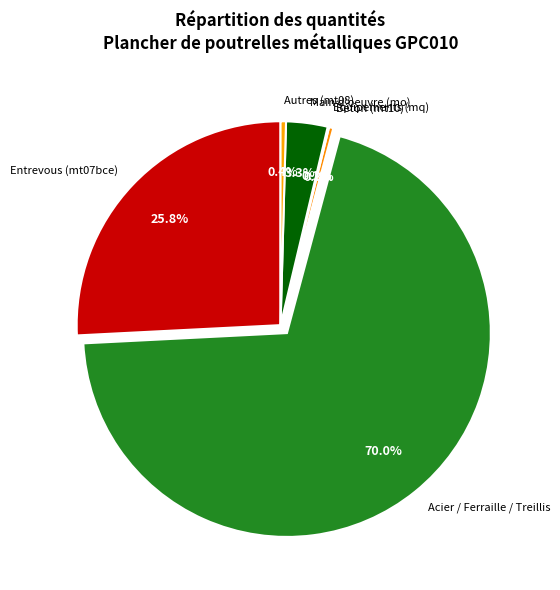

What percentage do Autres (mt08) and Main d'oeuvre (mo) together represent?

3.7%